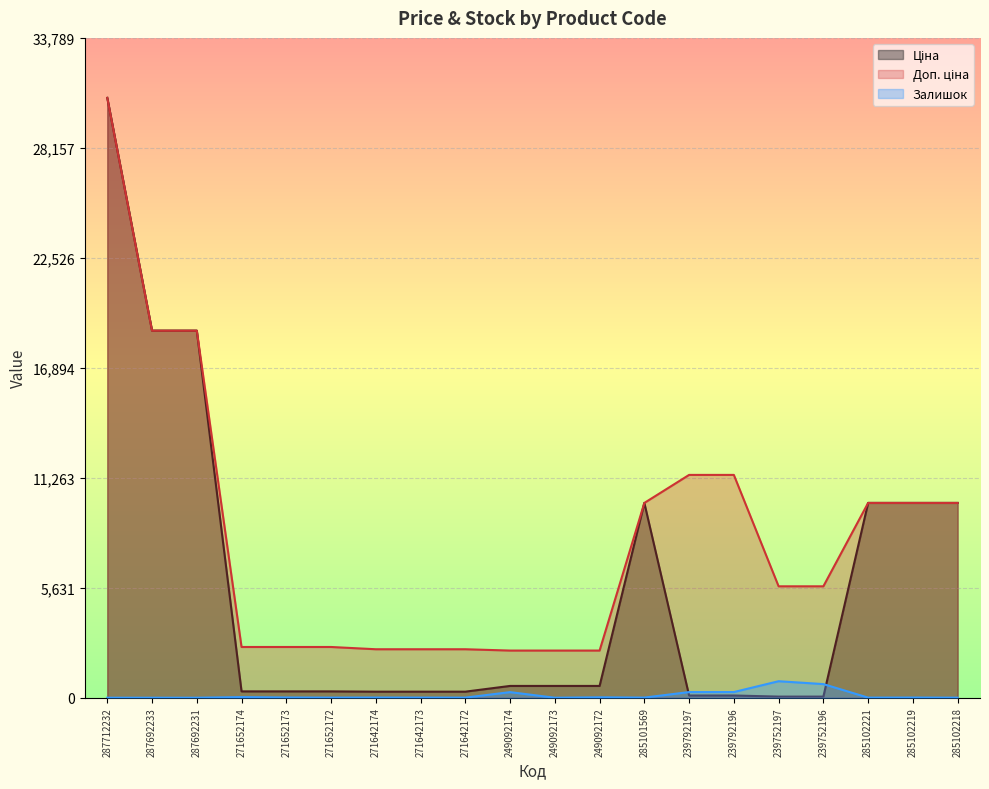

What is the sum of all Доп. ціна values?

164927.4